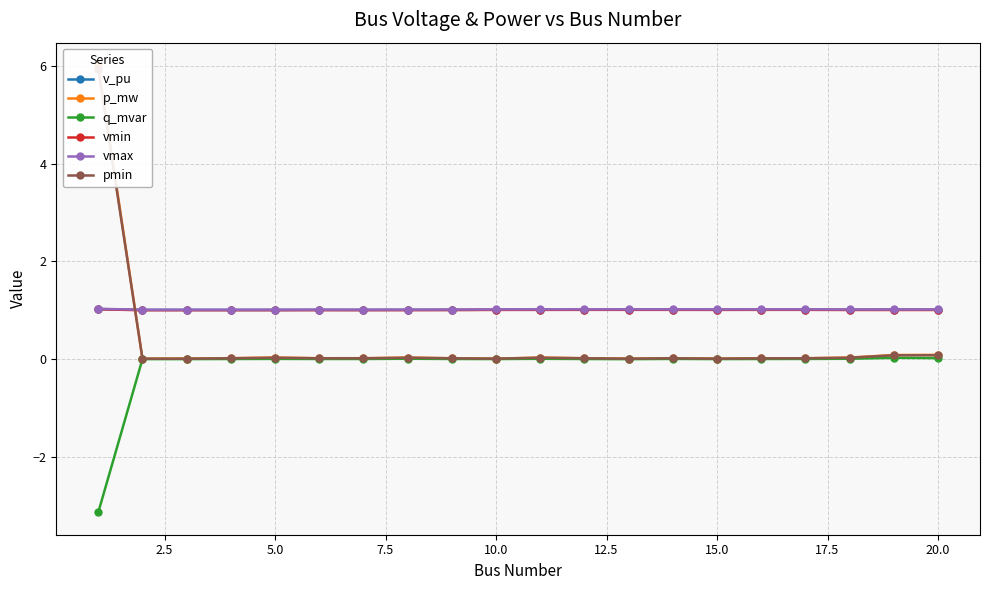

How many interior local valleys does the pmin series have?

3